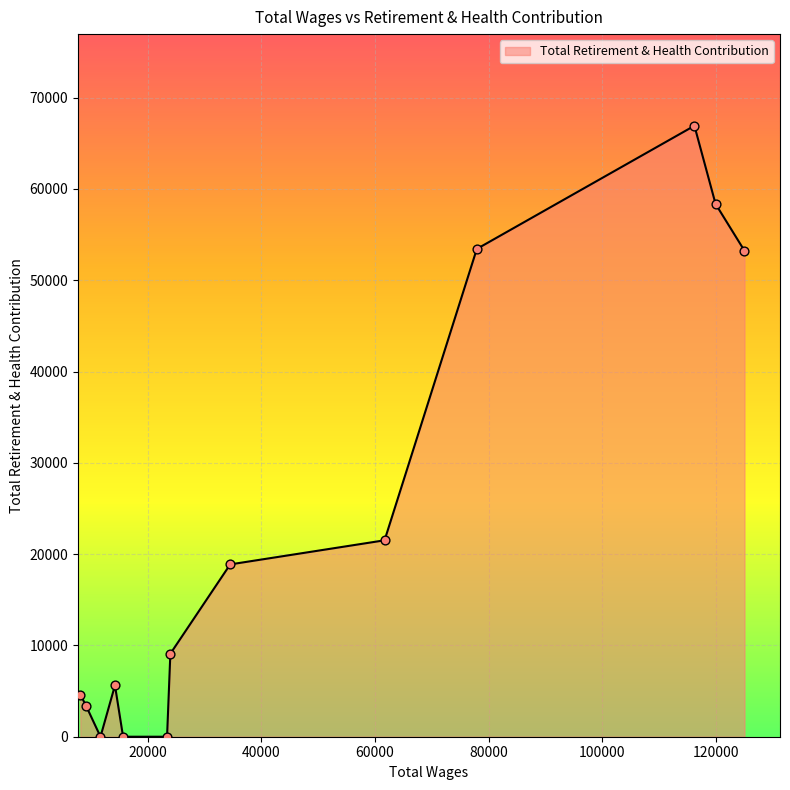

What is the greatest value displayed?

66926